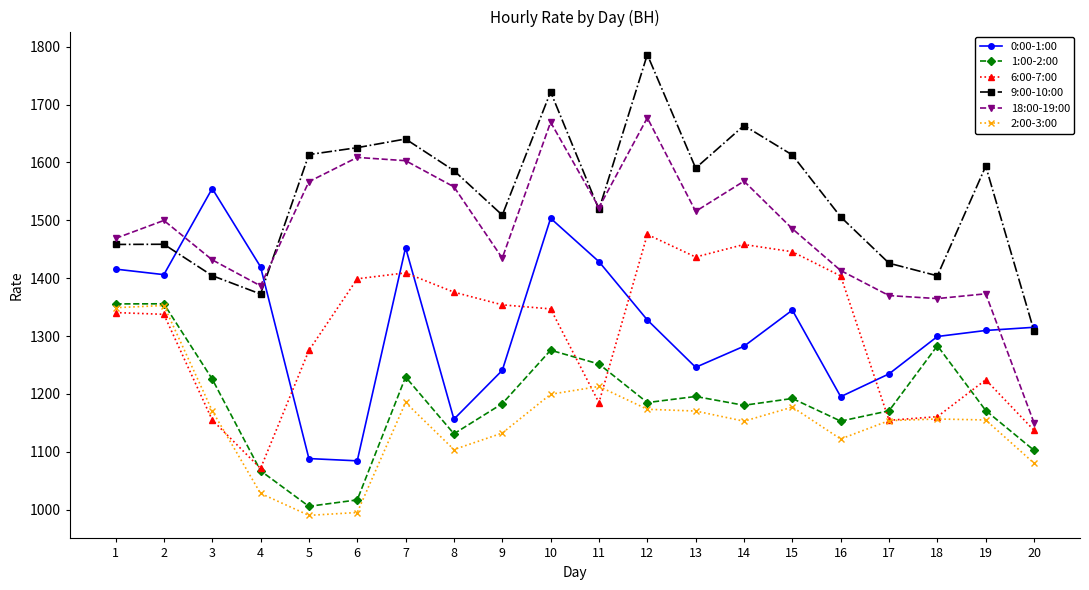

Which series changed the most between 14 and 18?

6:00-7:00